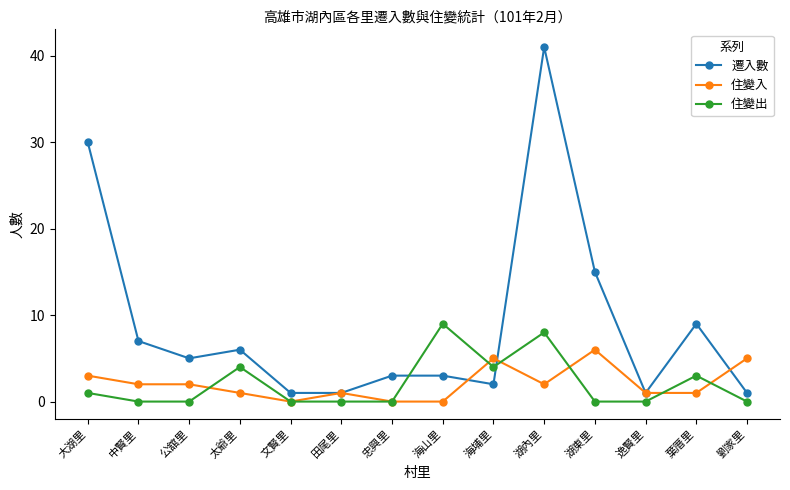

At which category is the sum across all series the highest?

湖內里